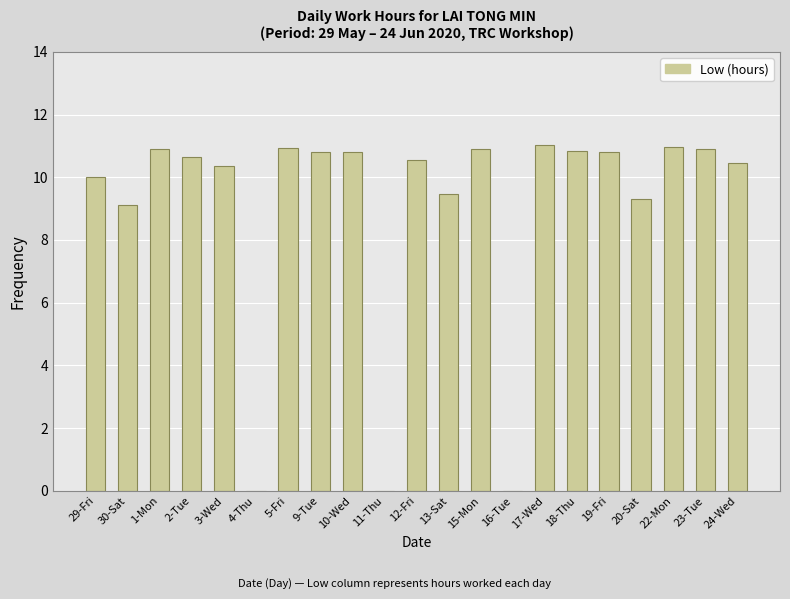

Does the chart contain stacked bars?

No